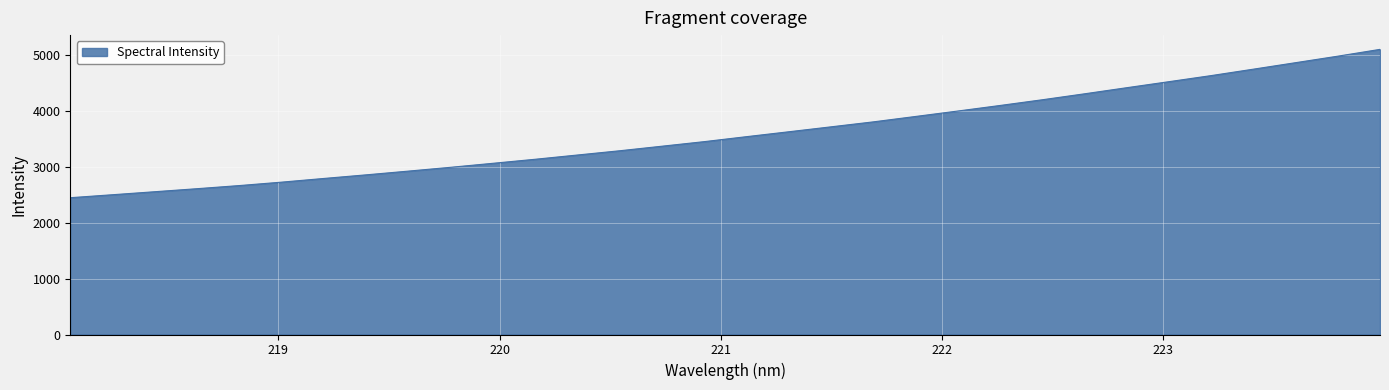

What is the maximum value shown in the chart?

5096.5